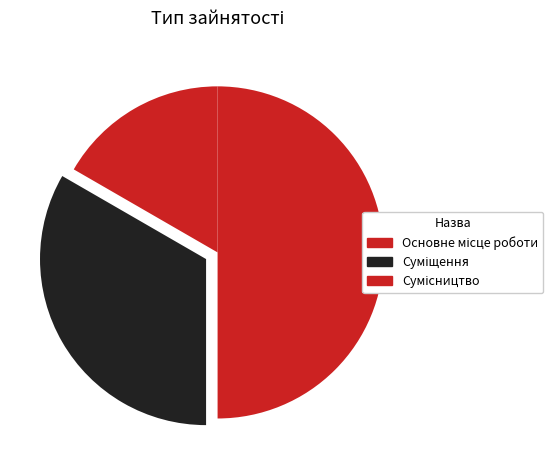

Is there any slice that represents more than half of the pie?

No